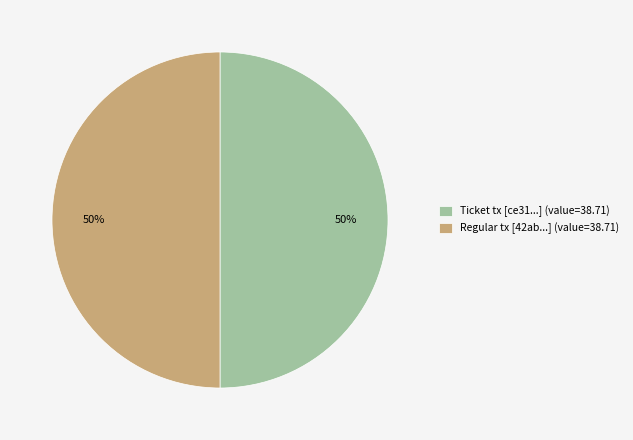

Approximately how many times larger is the value at Regular tx [42ab...] (value=38.71) compared to Ticket tx [ce31...] (value=38.71)?

1.0